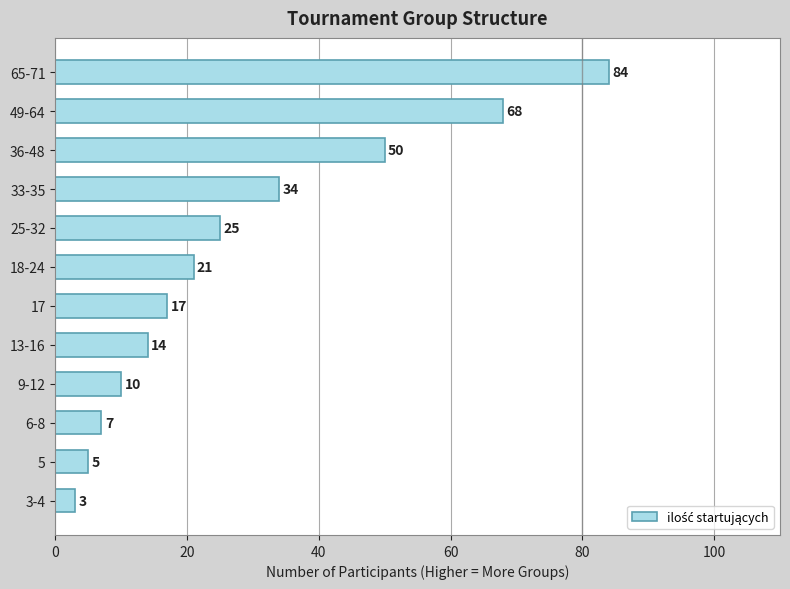

What is the minimum value shown in the chart?

3